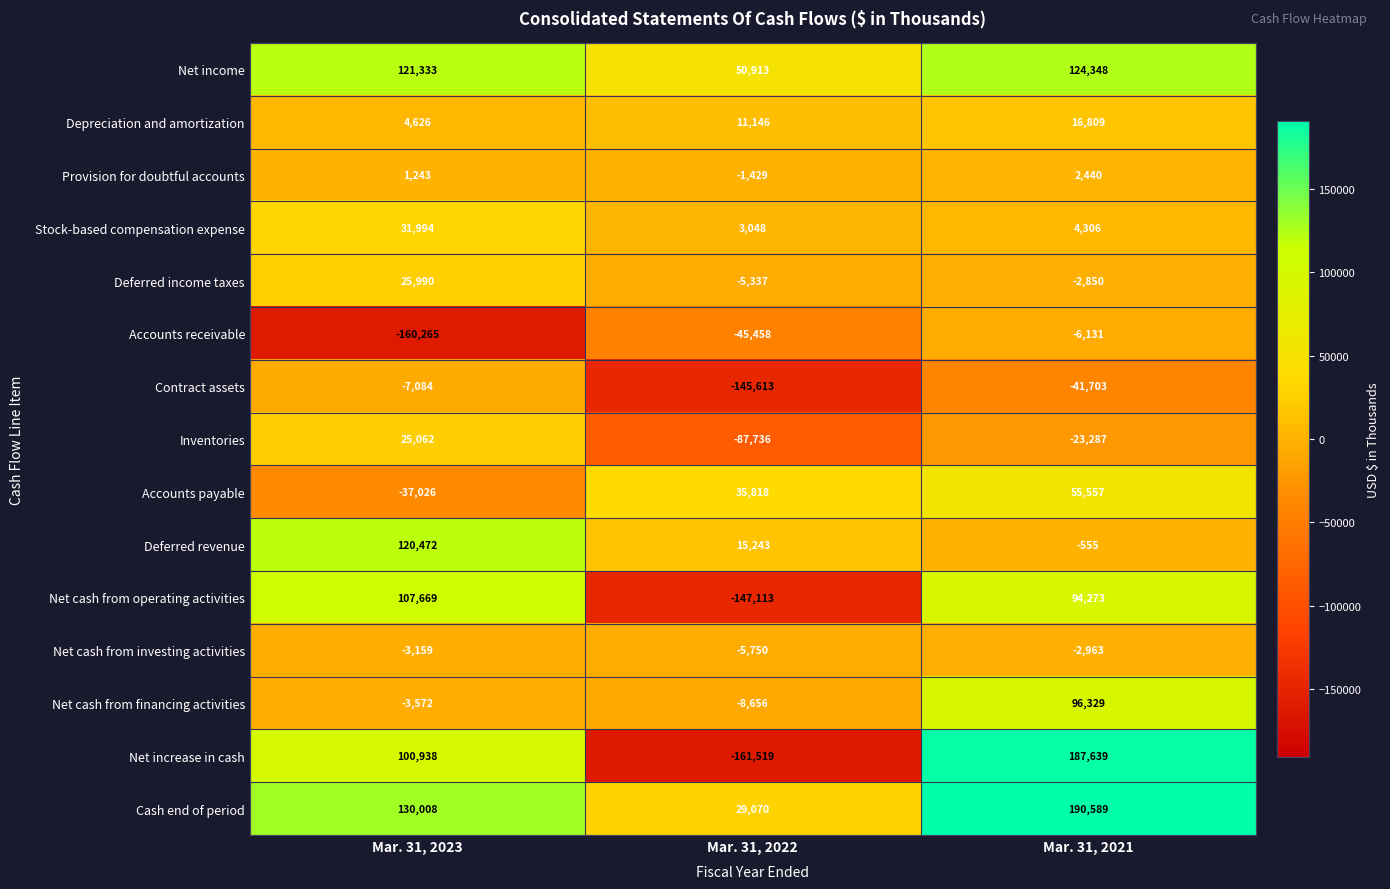

What is the sum of all Net increase in cash values?

127058